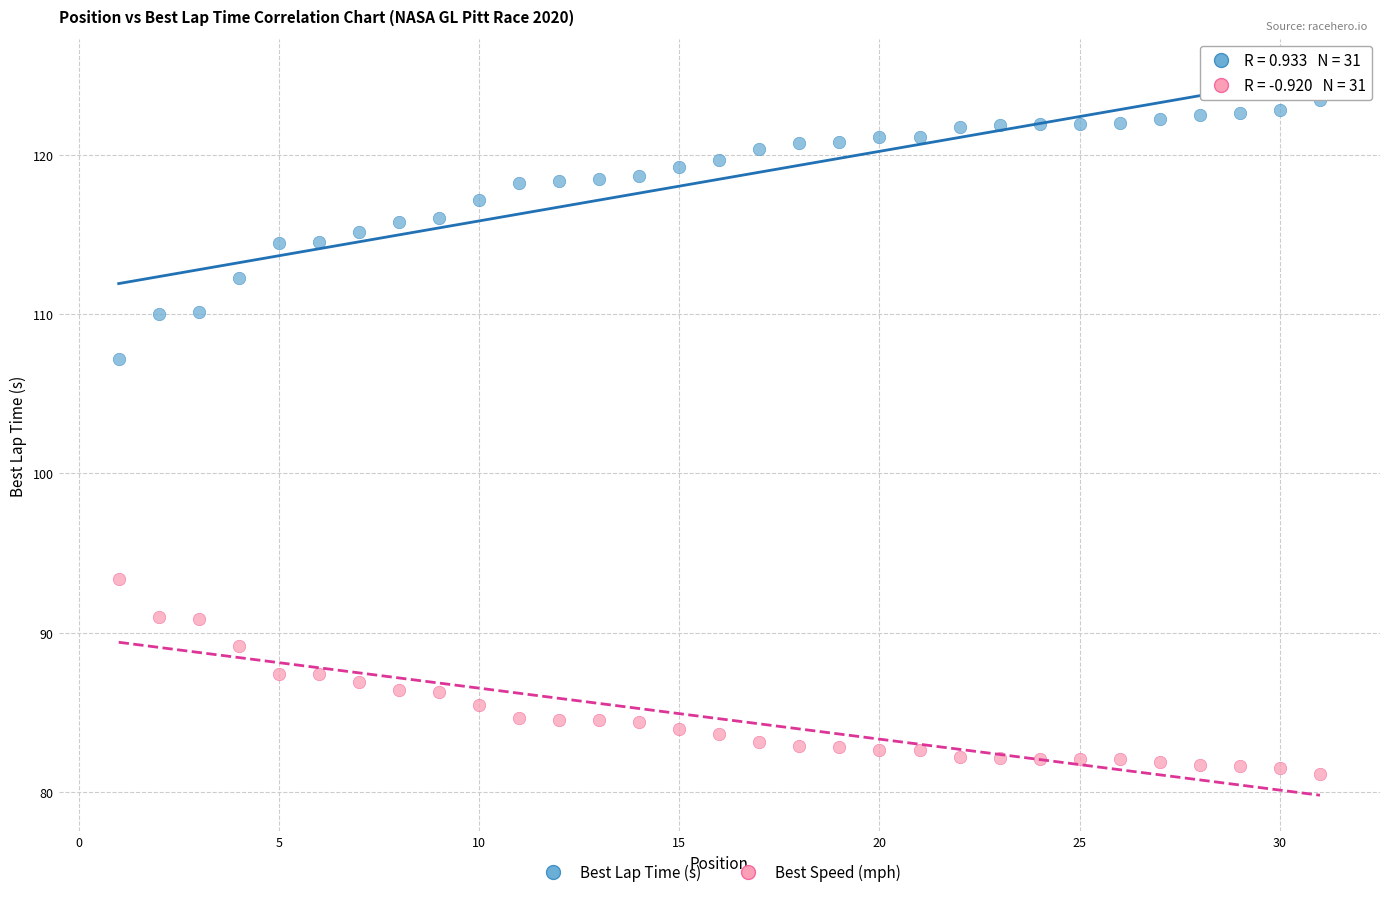

Which series contains the highest Y value?

Best Lap Time (s)